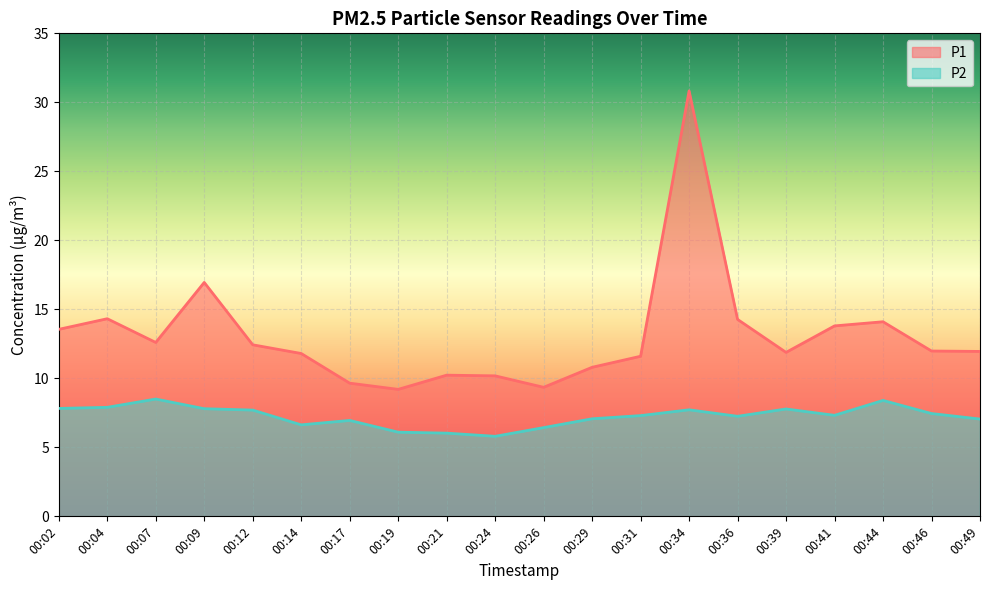

How many series are shown in this chart?

2